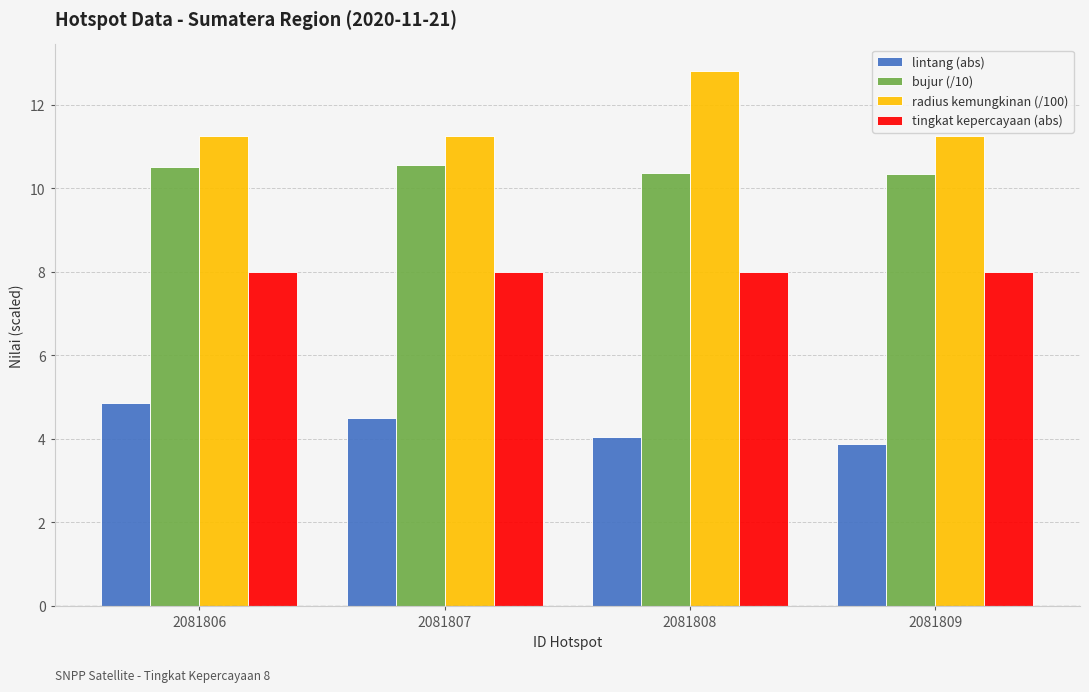

At which category does the chart reach its minimum across all series?

2081809